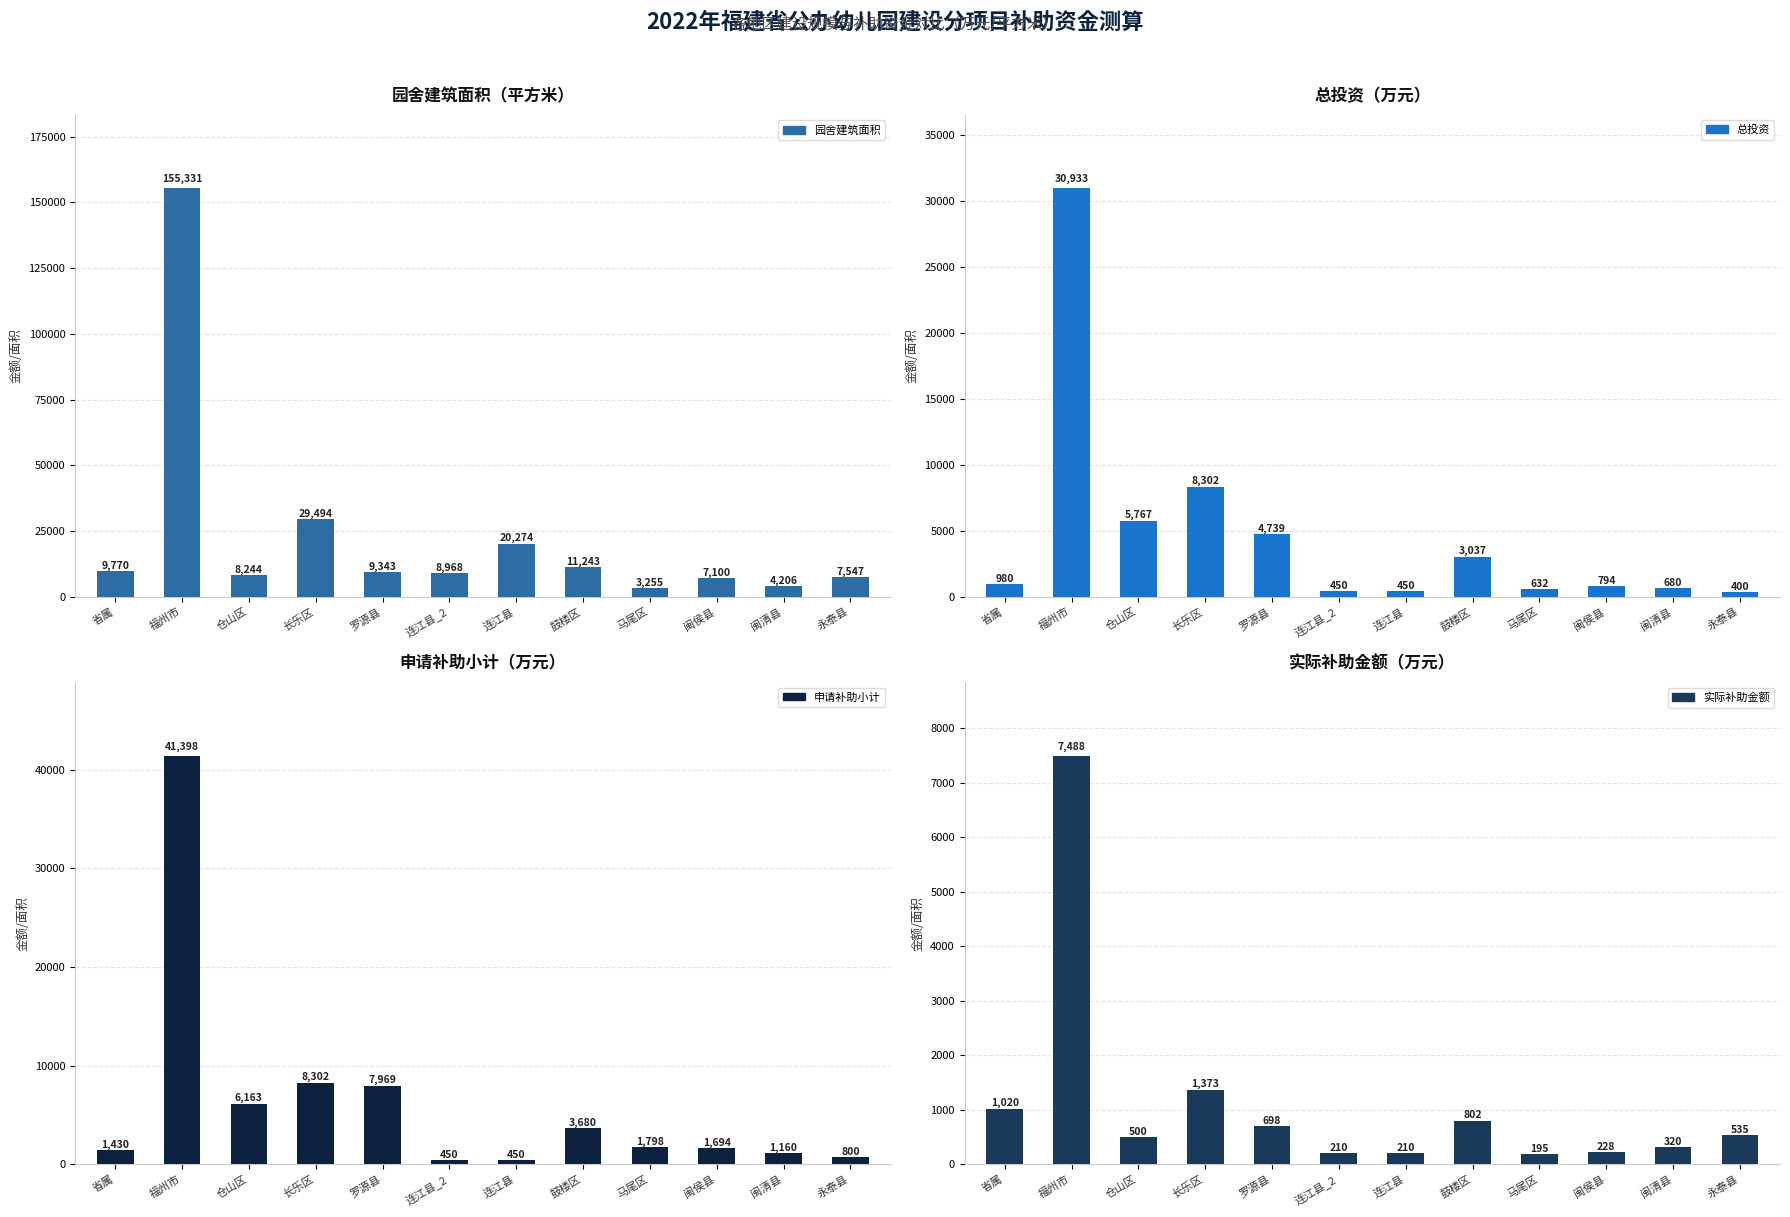

What is the total value across all series at 仓山区?

20673.5